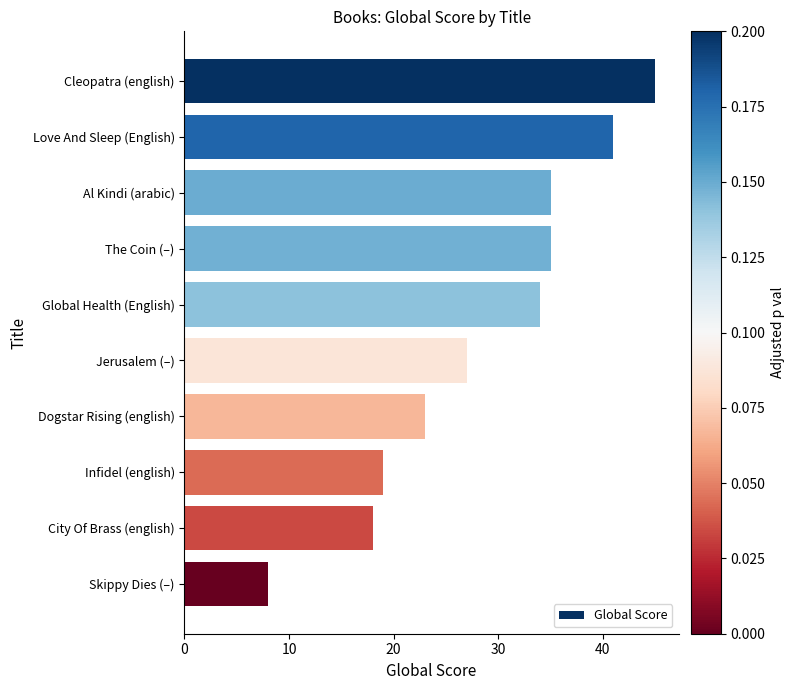

Which has a higher value, Dogstar Rising (english) or The Coin (–)?

The Coin (–)